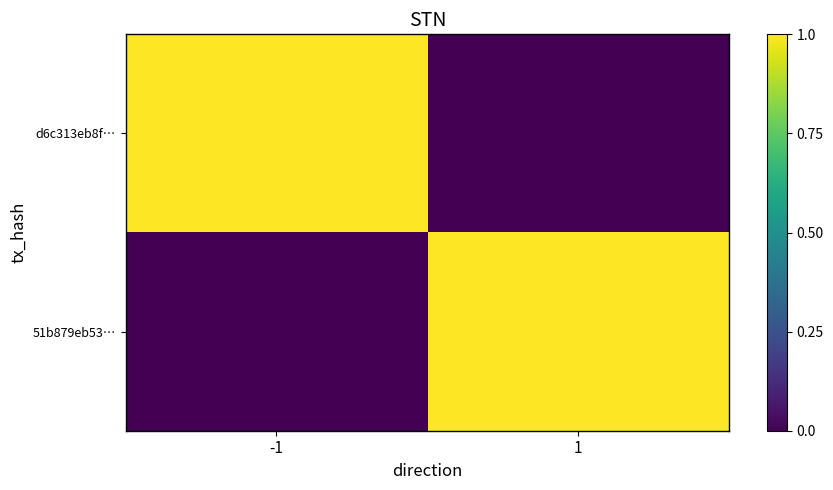

What is the spread (max minus min) of values at 1?

1.0